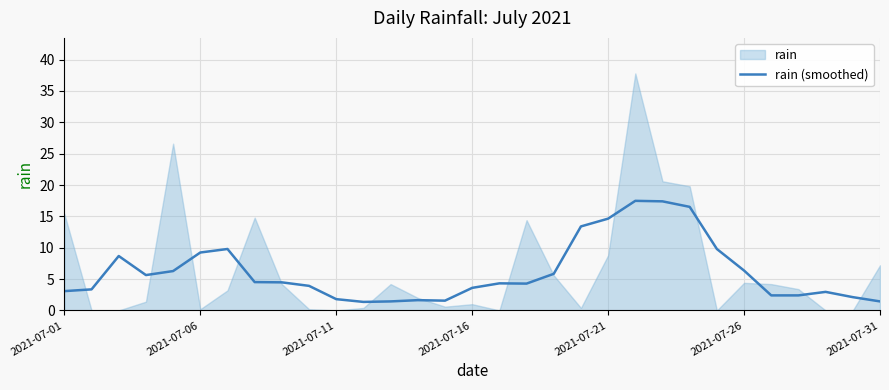

How many data points are less than 4?

14